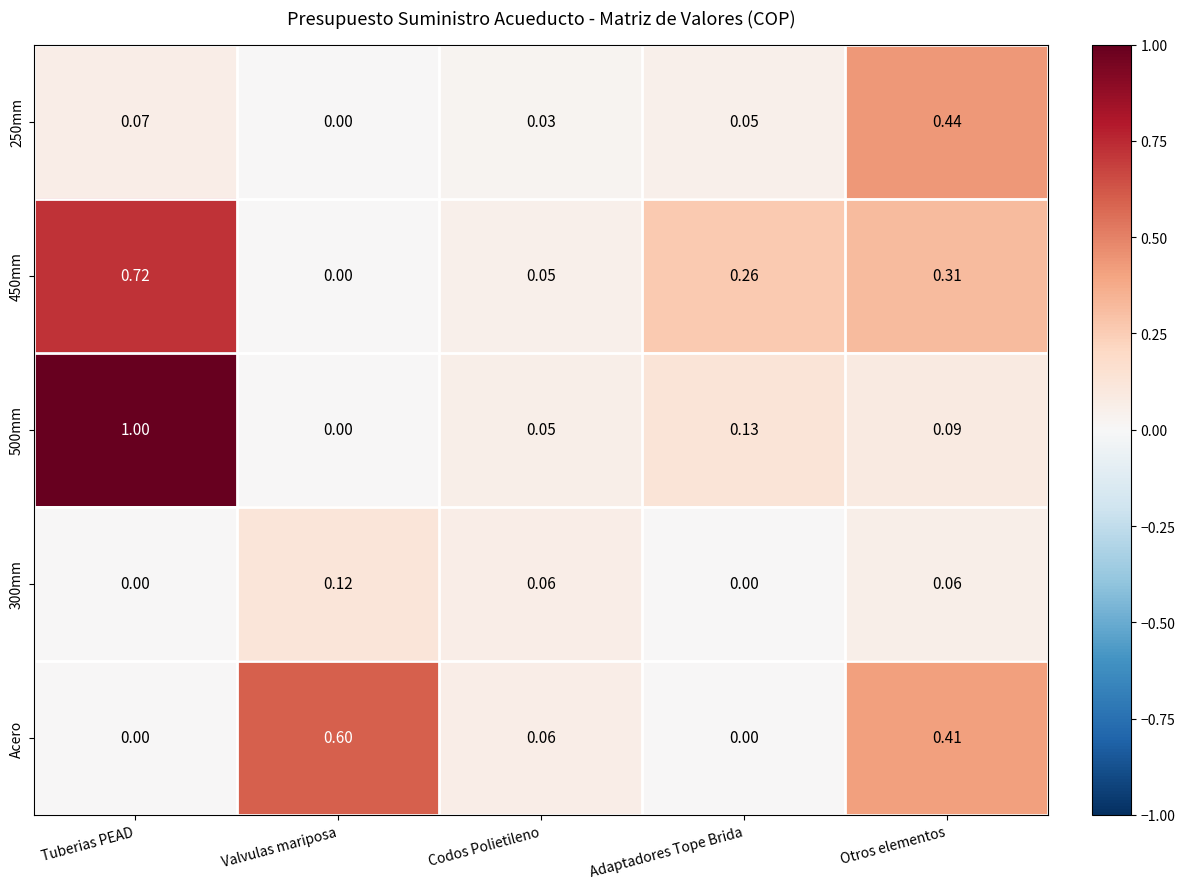

Rank the categories by 500mm value from lowest to highest.

Valvulas mariposa, Codos Polietileno, Otros elementos, Adaptadores Tope Brida, Tuberias PEAD